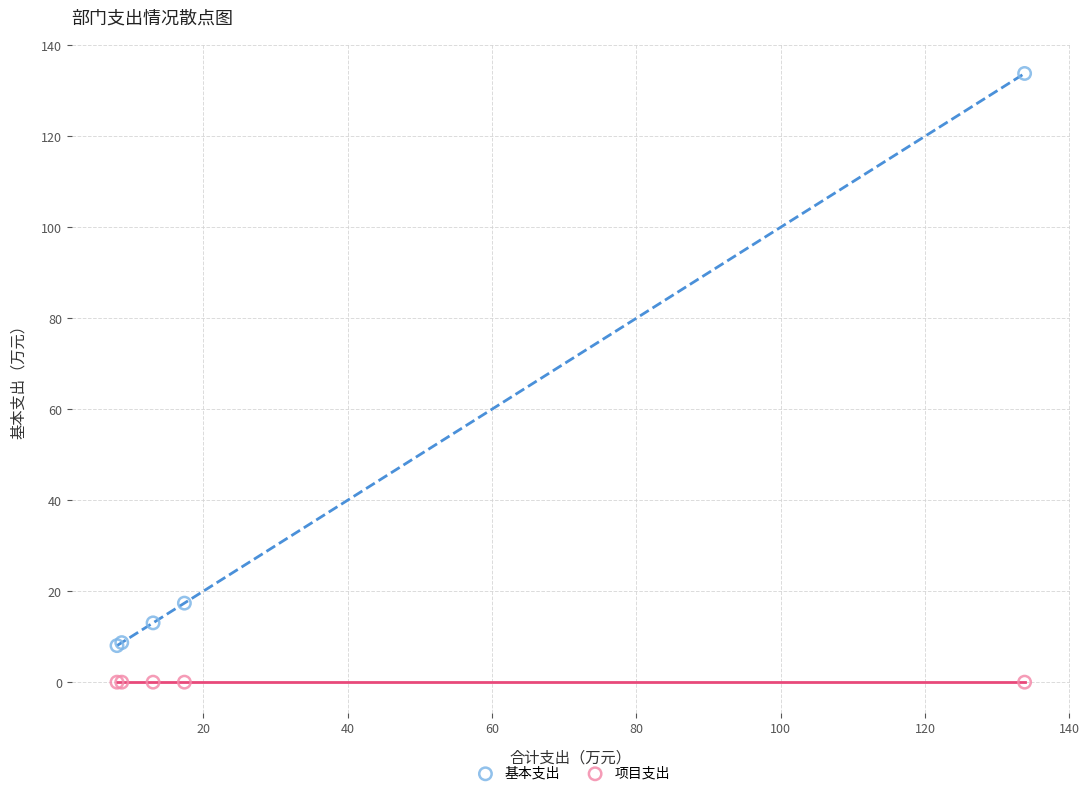

Which series reaches the minimum Y coordinate?

项目支出